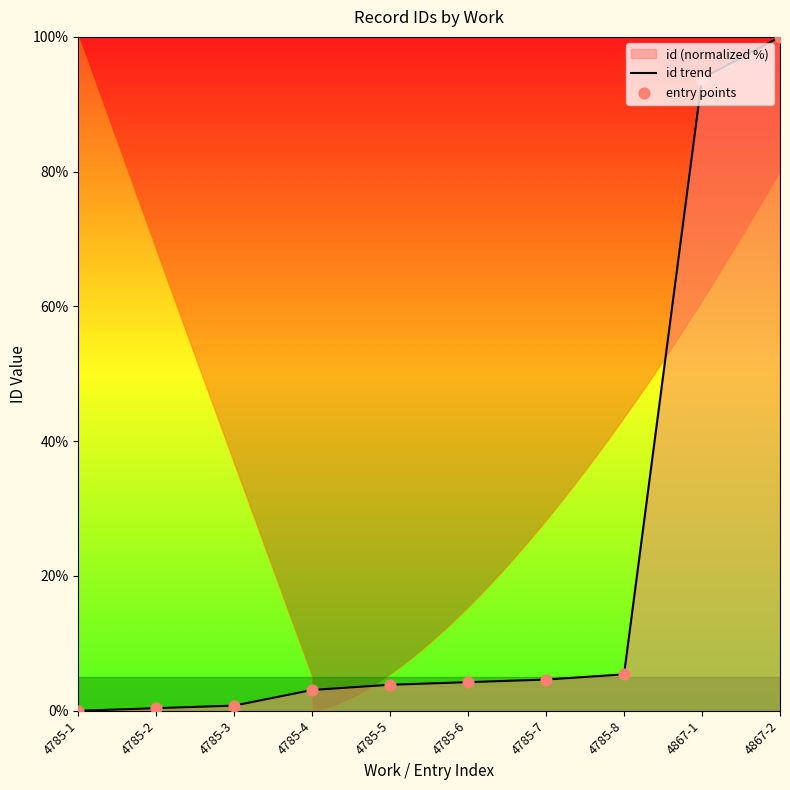

What is the total value across all series at 4785-5?

7.7